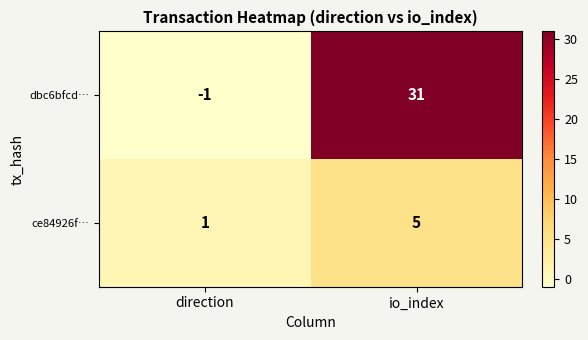

Reading left to right, transcribe all the data shown in this chart.

dbc6bfcd…: direction=-1	io_index=31
ce84926f…: direction=1	io_index=5